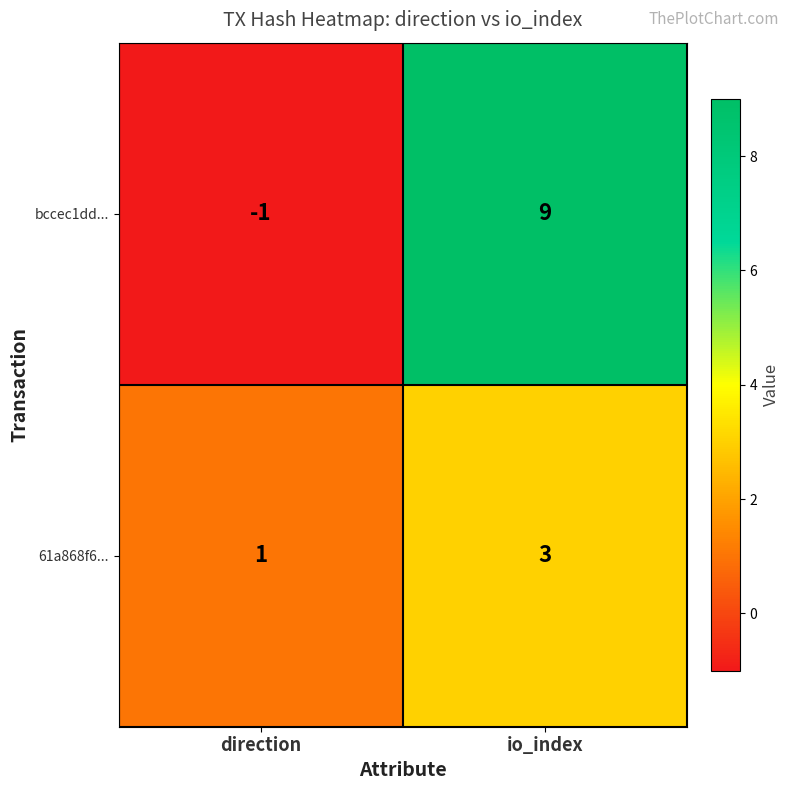

At which category does the chart reach its minimum across all series?

direction